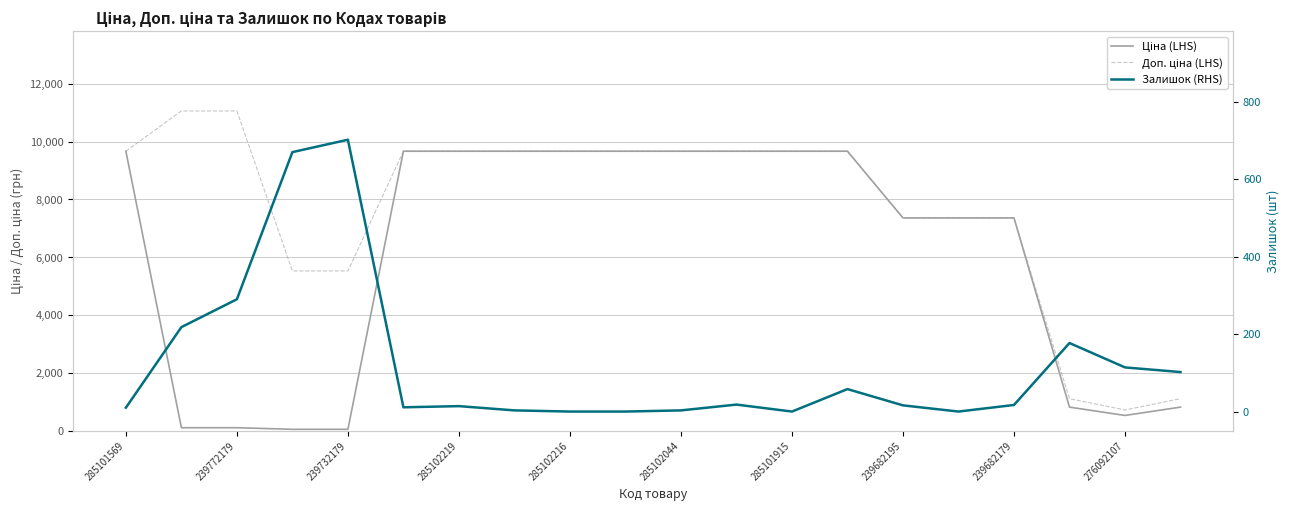

How many data points in Залишок (RHS) are above 17?

9